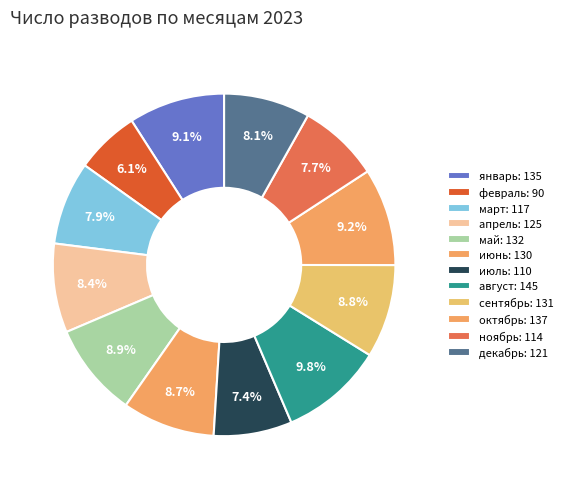

How many segments does this pie chart have?

12